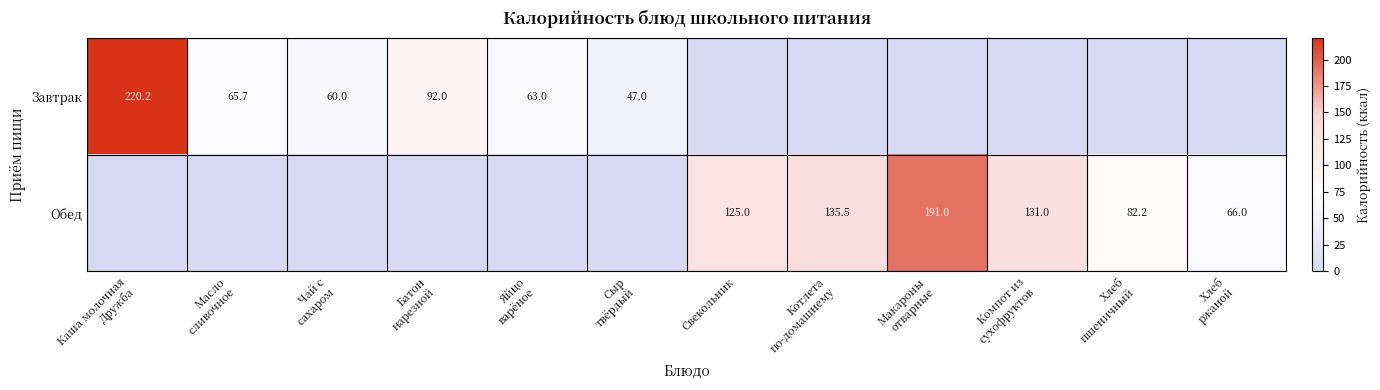

Is the value of Завтрак at Хлеб пшеничный greater than the value of Обед at Хлеб ржаной?

No